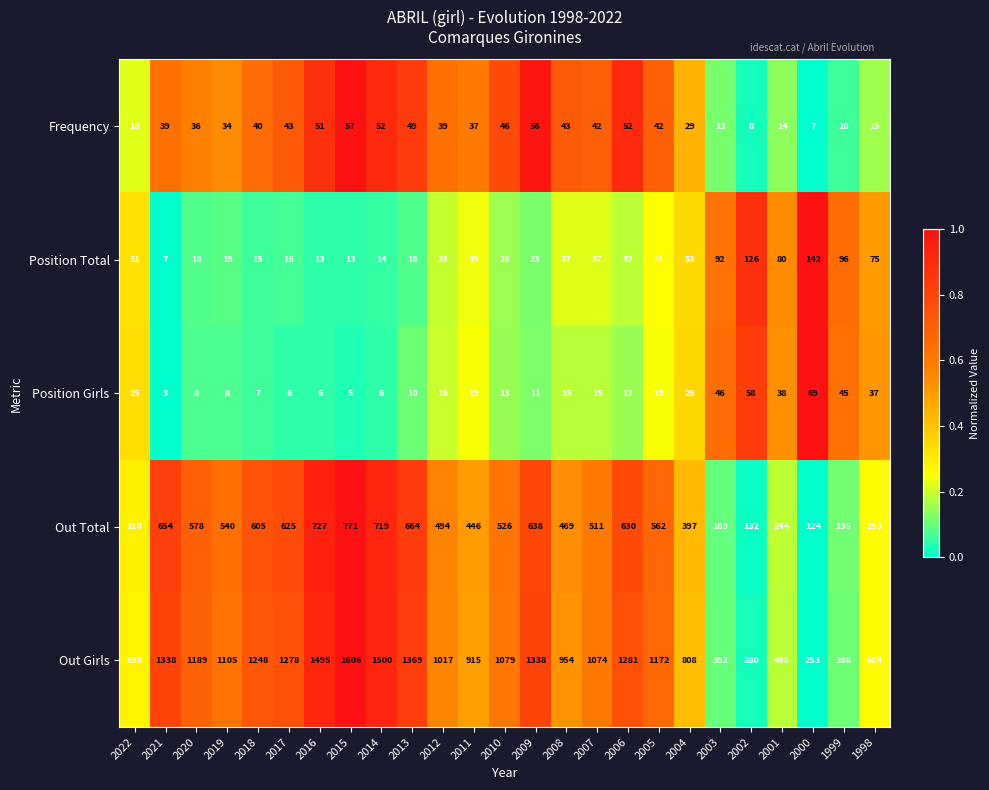

Read the Position Total value at 2011.

39